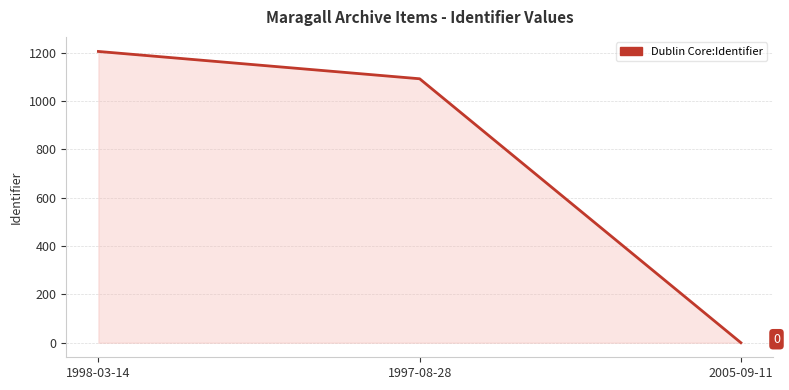

What value does the data have at 1997-08-28, to the nearest 100?

1100